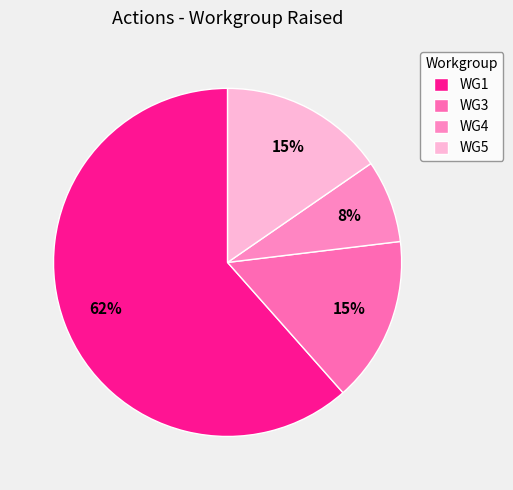

The WG5 slice represents 15% of the pie. True or false?

True